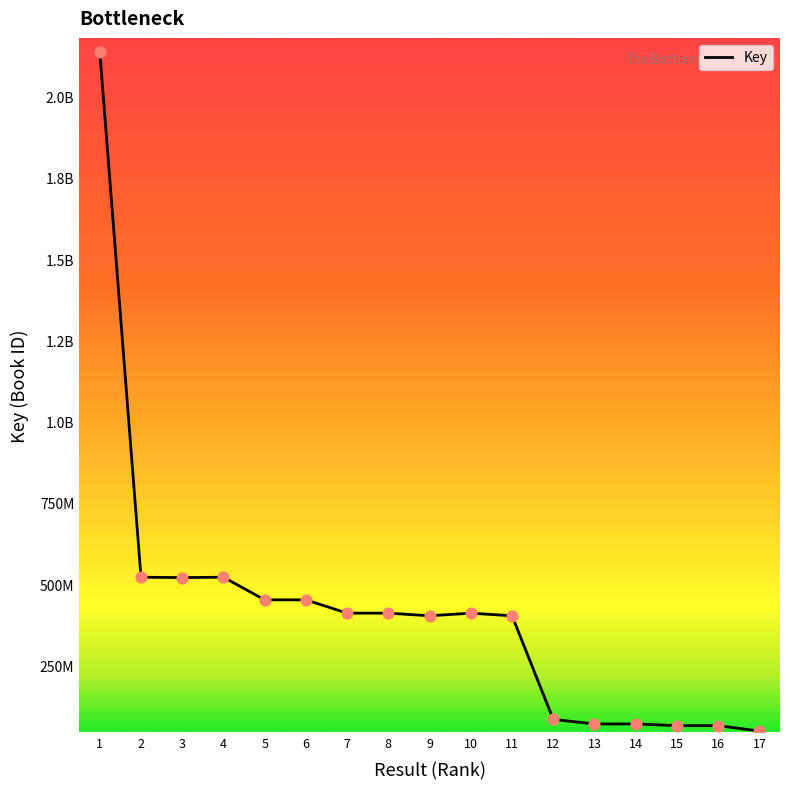

Does the chart have visible grid lines?

No